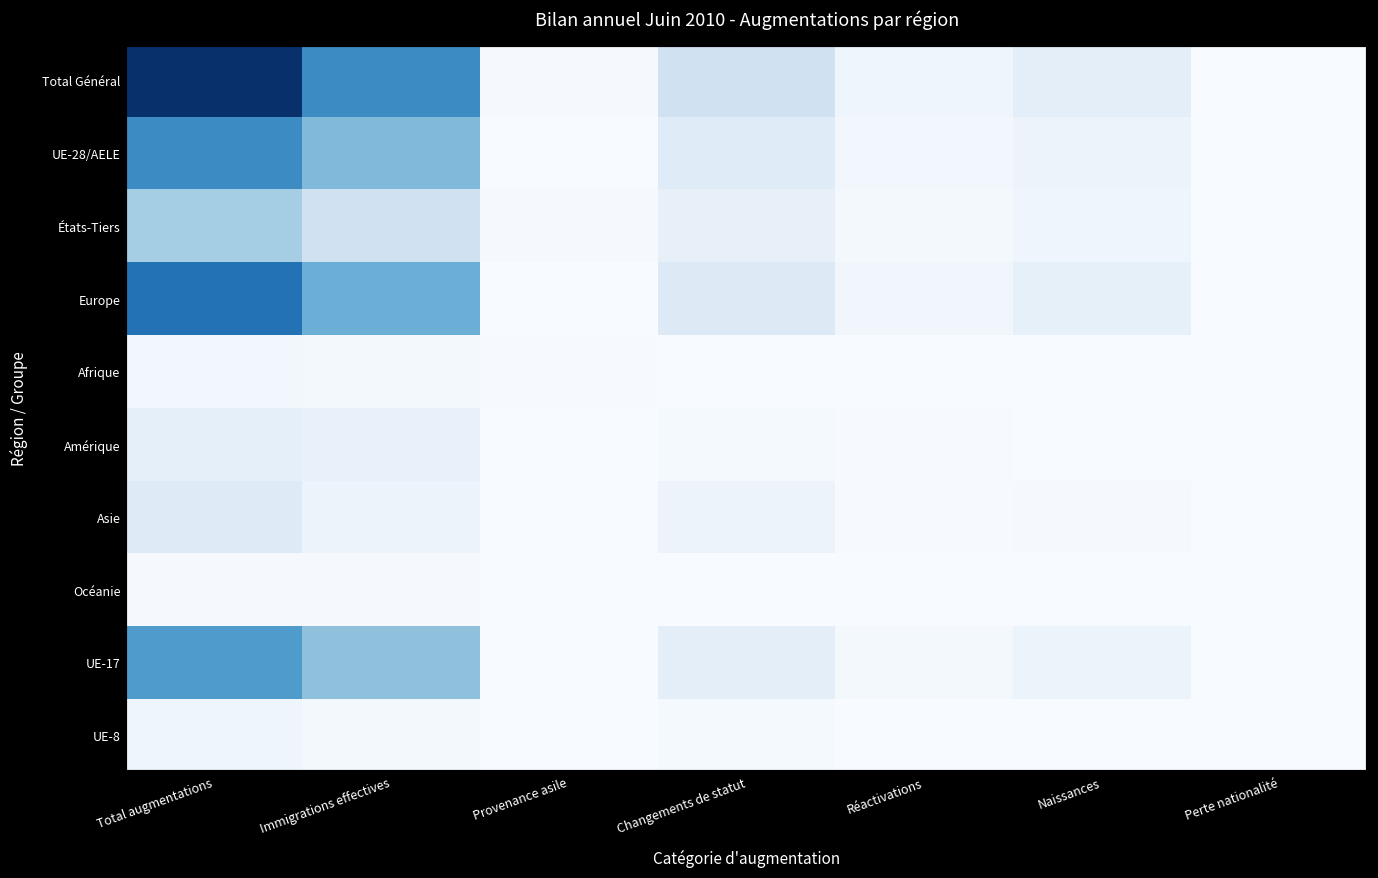

What is the total value across all series at Total augmentations?

23521